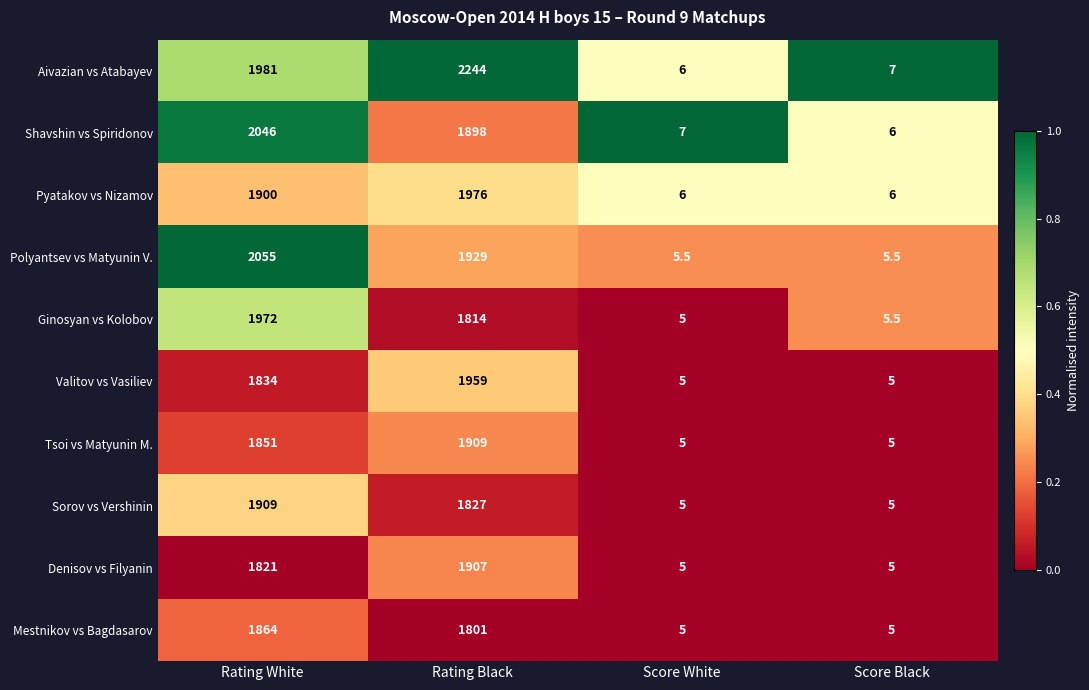

At which label is Shavshin vs Spiridonov closest to 1026?

Rating Black